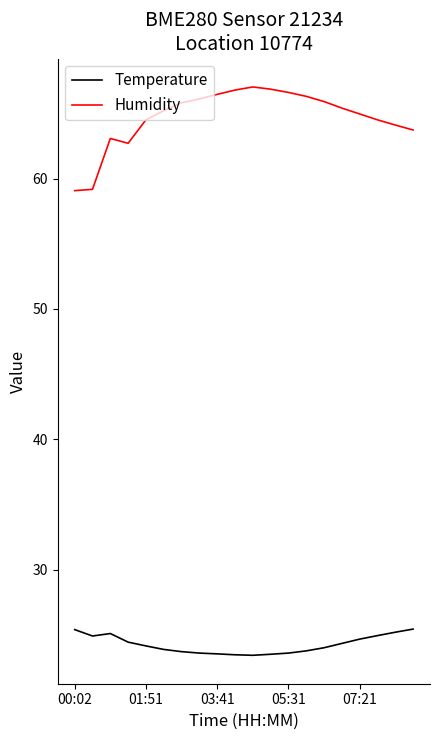

Which series has the widest spread of values?

Humidity